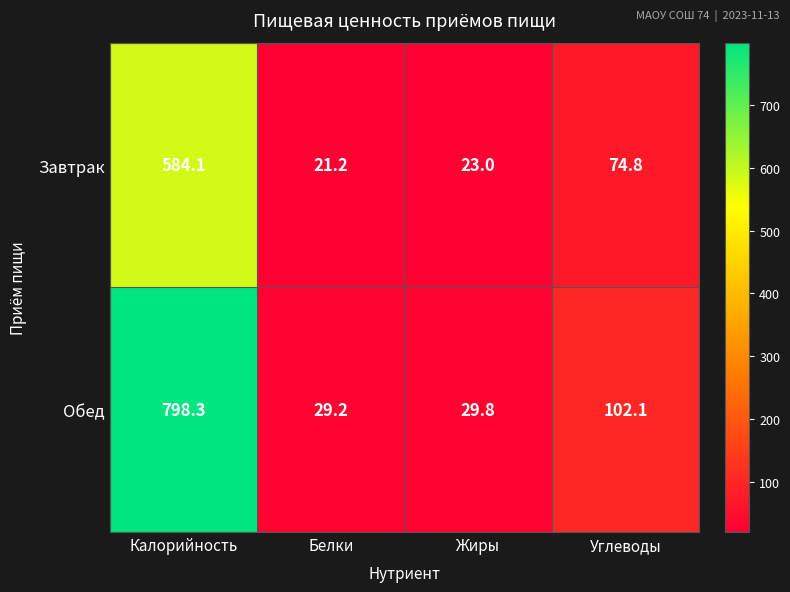

What is the average value of the Завтрак series?

175.8